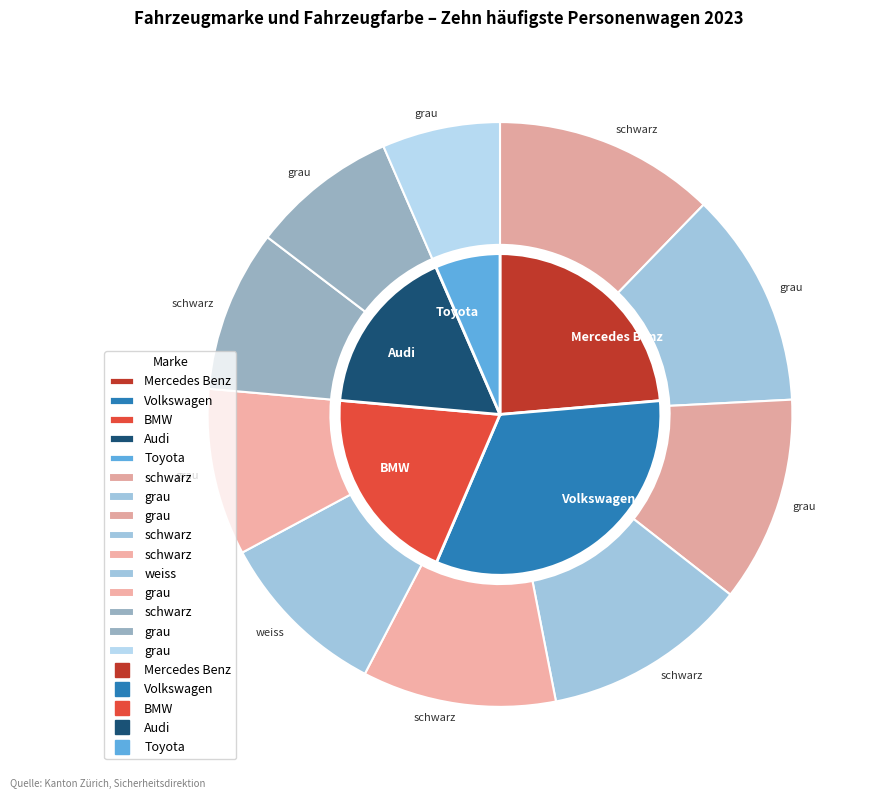

Which category has the biggest portion of the pie?

Mercedes Benz schwarz